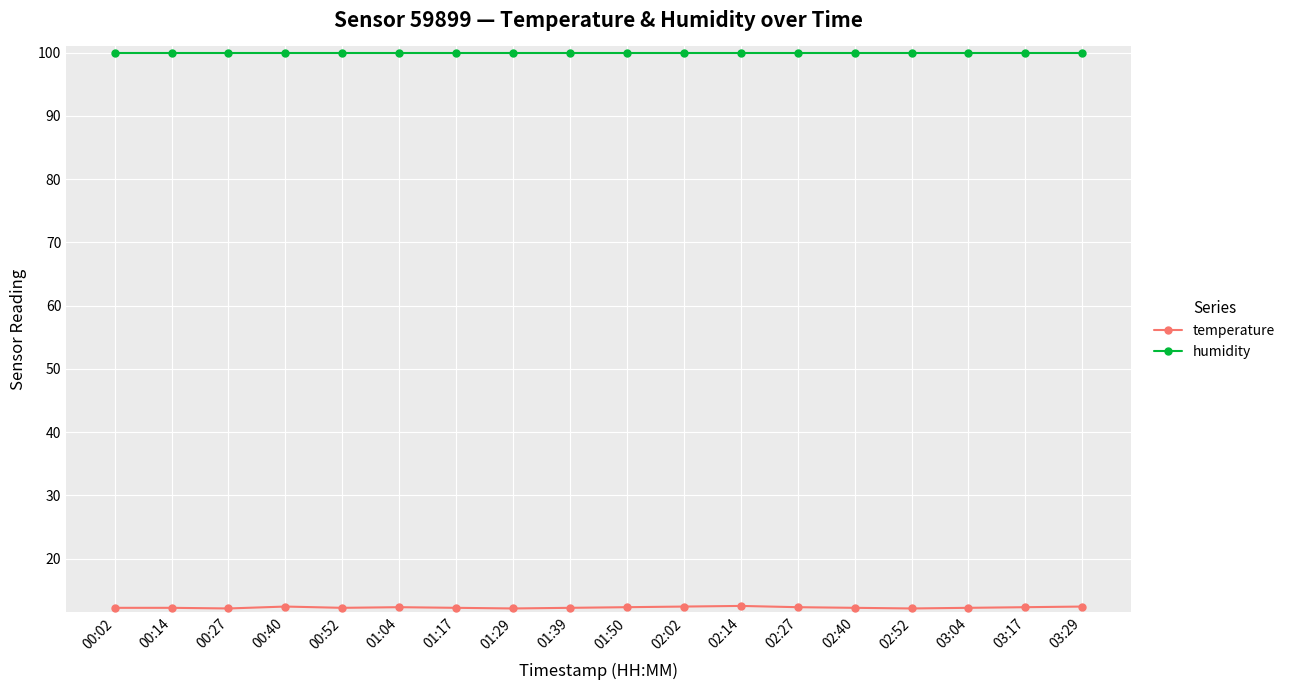

List the series in order of their peak value, highest first.

humidity, temperature